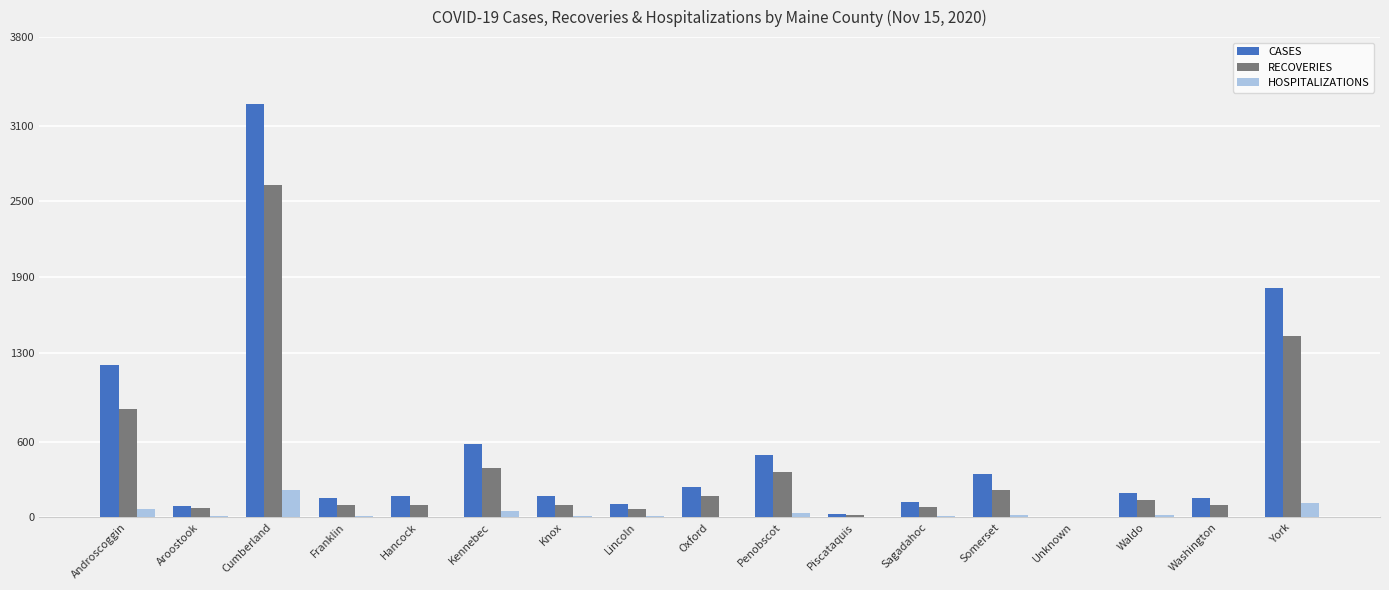

Which label corresponds to the largest value in the chart?

Cumberland